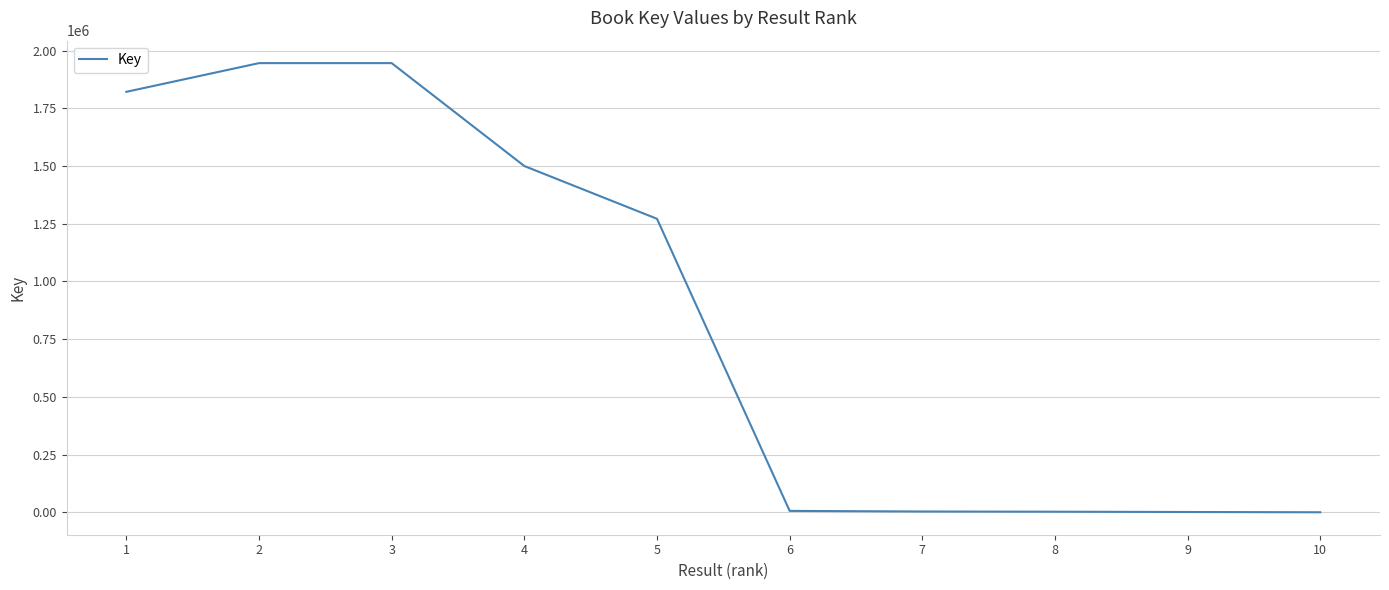

True or false: the data shows 1945556 at 2.

True